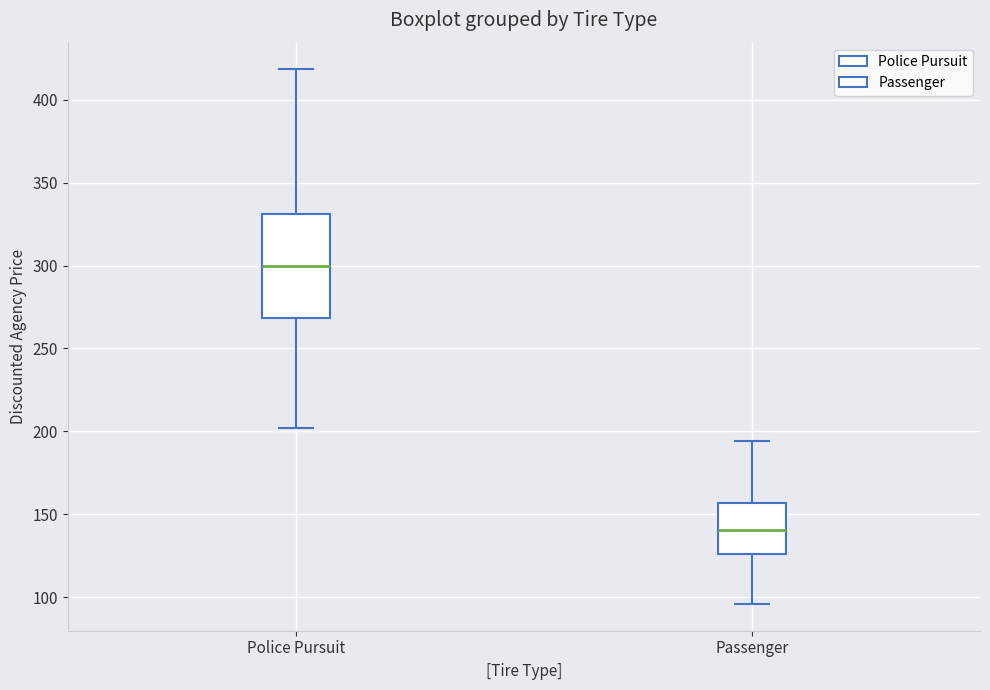

Where does the median line of the box for Police Pursuit sit on the y-axis? The values are not printed on the chart, so give them approximately, as read against the axis.

300